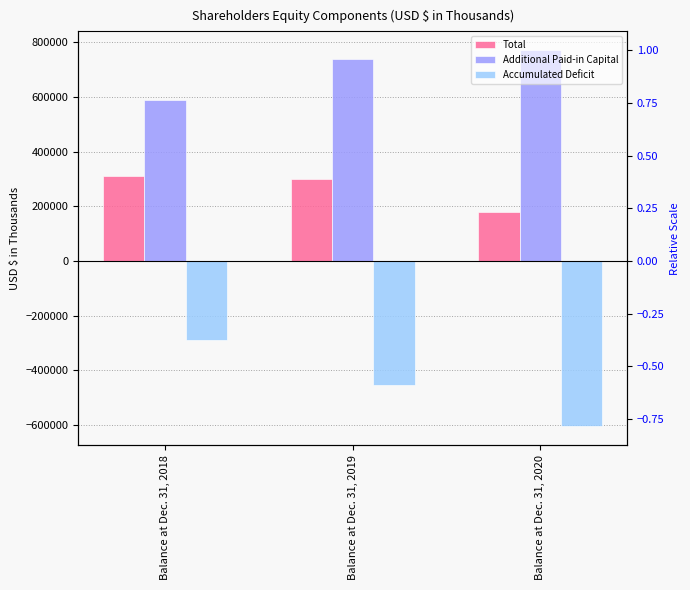

Is it true that Accumulated Deficit equals -112496 at Balance at Dec. 31, 2018?

False